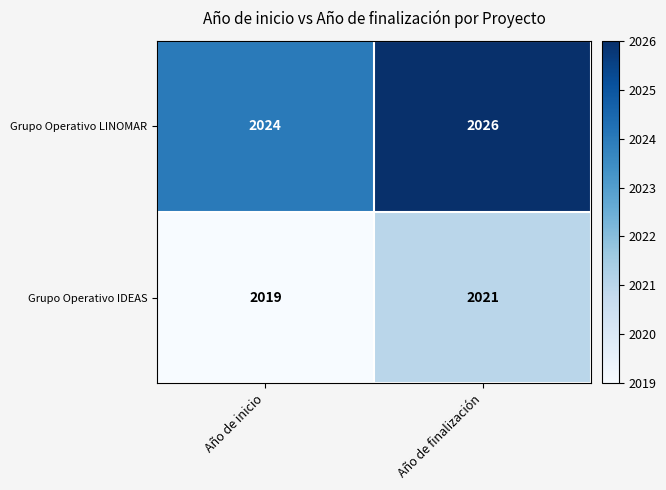

The Grupo Operativo LINOMAR series shows 3143 at Año de inicio. True or false?

False